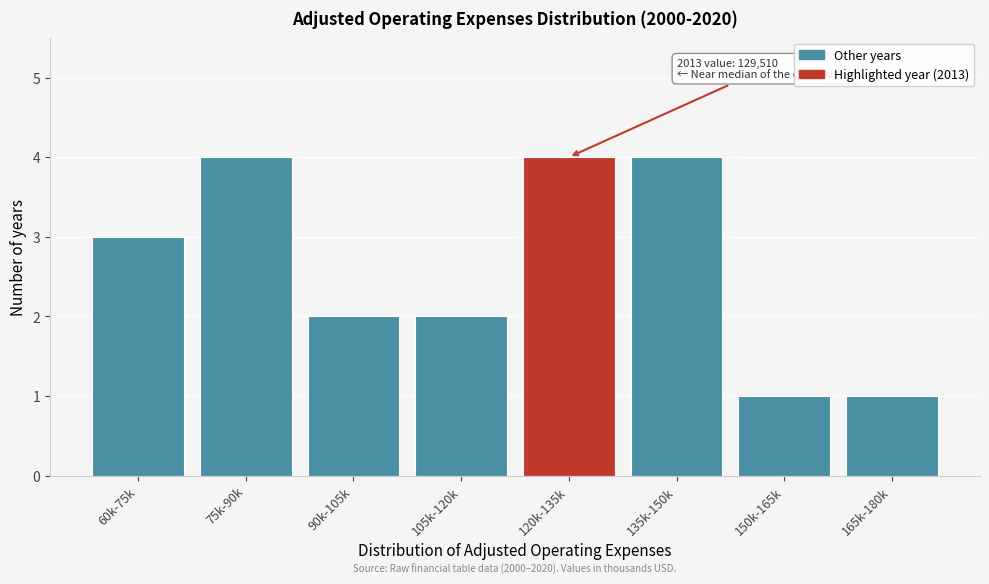

Reading right to left, what are all the values shown in this chart?

165k-180k=1	150k-165k=1	135k-150k=4	120k-135k=4	105k-120k=2	90k-105k=2	75k-90k=4	60k-75k=3